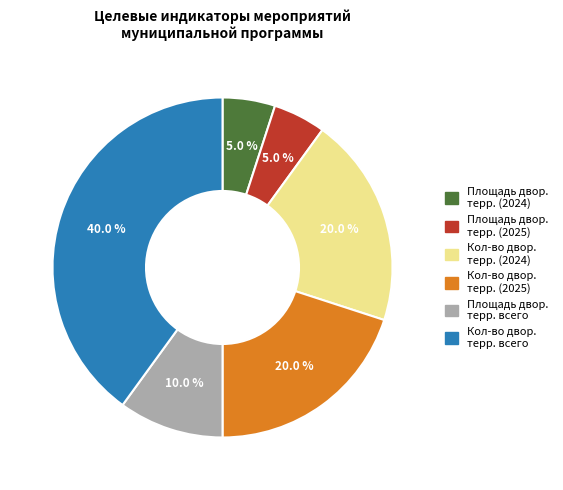

Is there a majority slice in this chart?

No